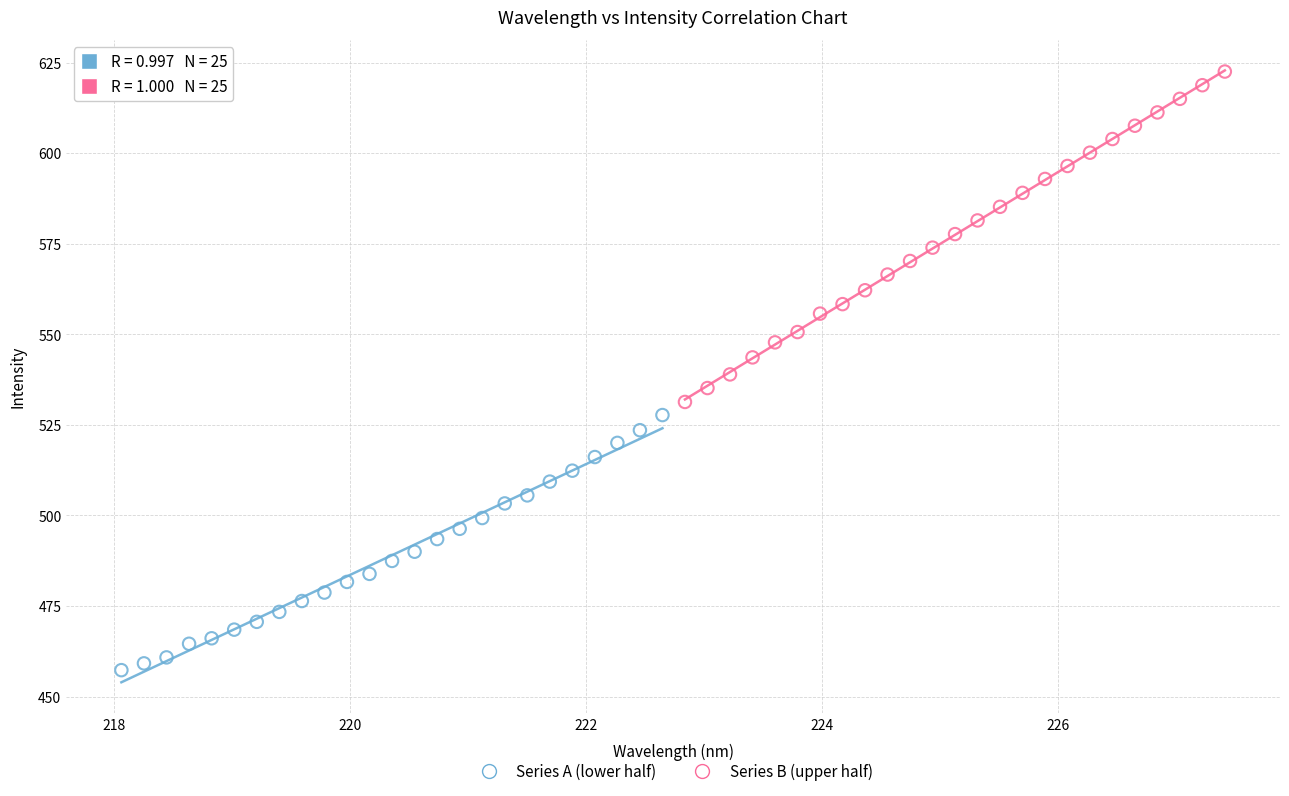

Which series contains the lowest Y value?

Series A (lower half)